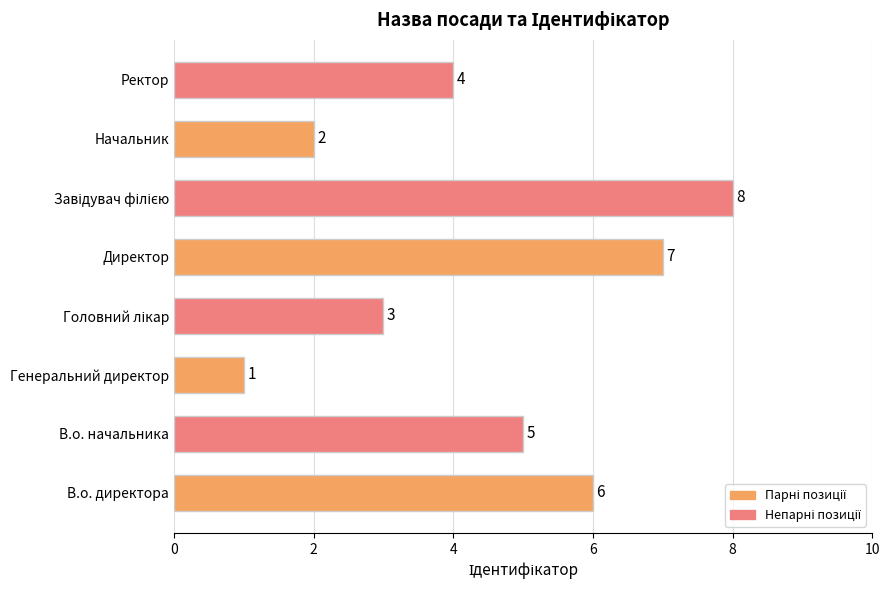

Approximately how many times larger is the value at В.о. директора compared to Директор?

0.9